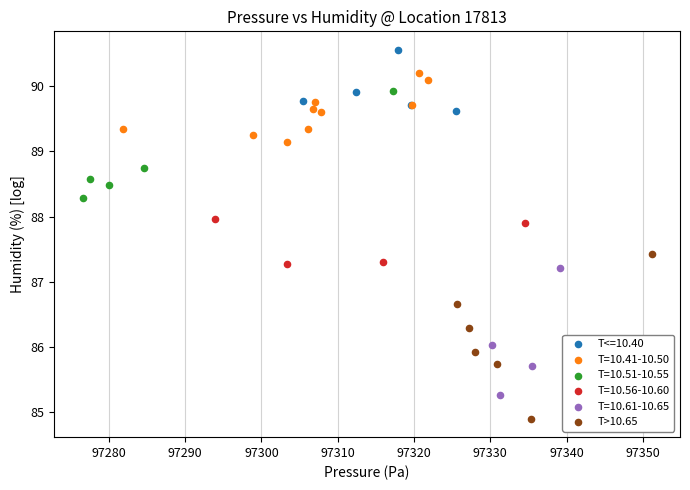

Which series contains the highest Y value?

T<=10.40